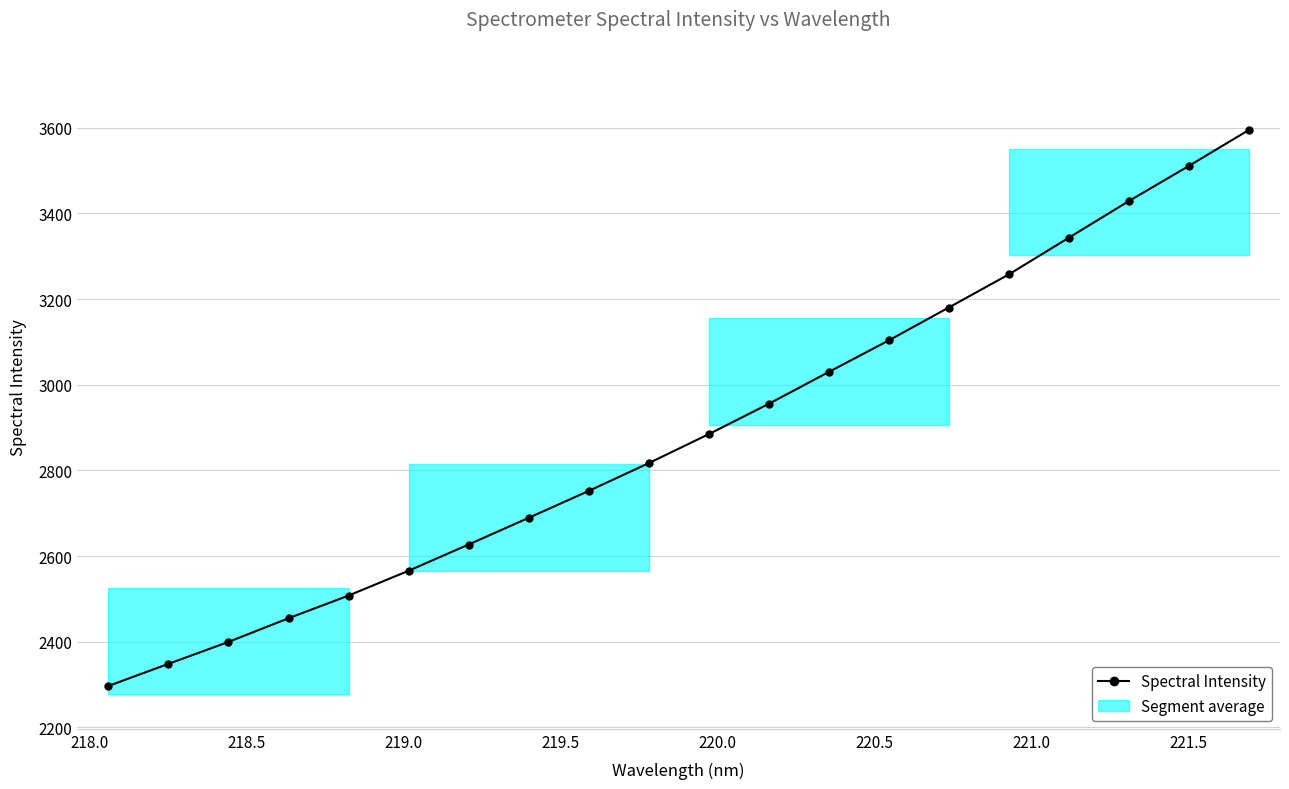

Reading right to left, what are all the values shown in this chart?

3594.2	3510.3	3428.3	3342.9	3257.3	3180.1	3103.3	3029.7	2955.3	2884.5	2816.9	2752.0	2689.3	2627.0	2565.8	2507.8	2454.9	2399.7	2348.5	2296.8